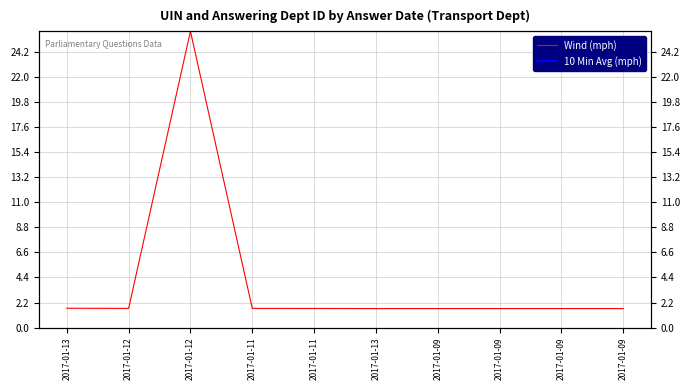

Which series changed the most between 2017-01-11 and 2017-01-09?

Wind (mph)